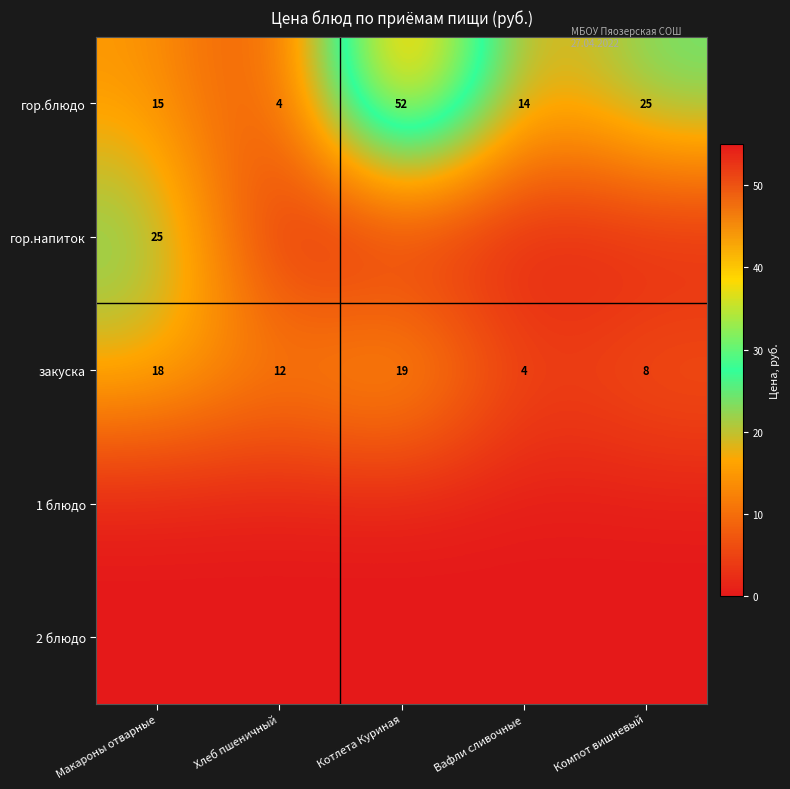

Between Вафли сливочные and Макароны отварные, which is larger?

Макароны отварные